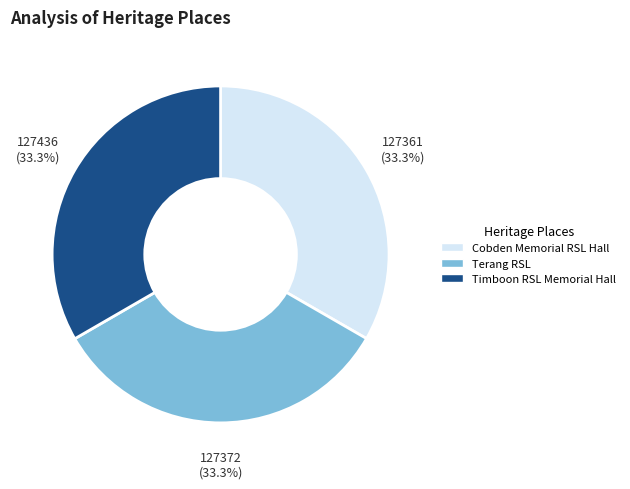

Is Cobden Memorial RSL Hall the majority of the pie?

No